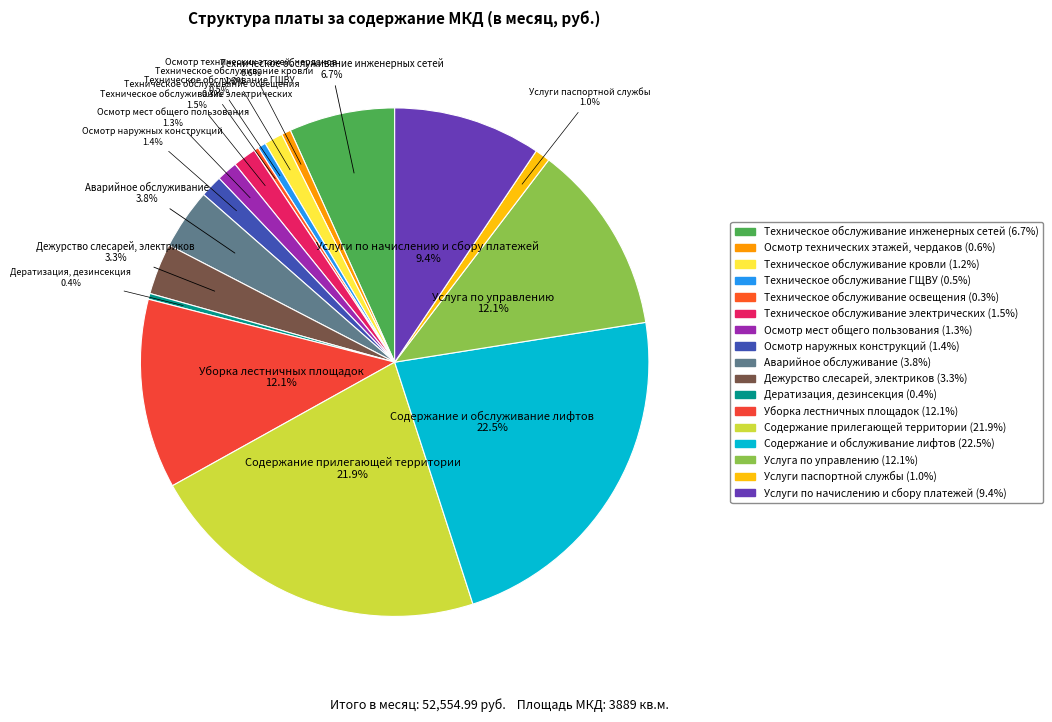

Is there any slice that represents more than half of the pie?

No